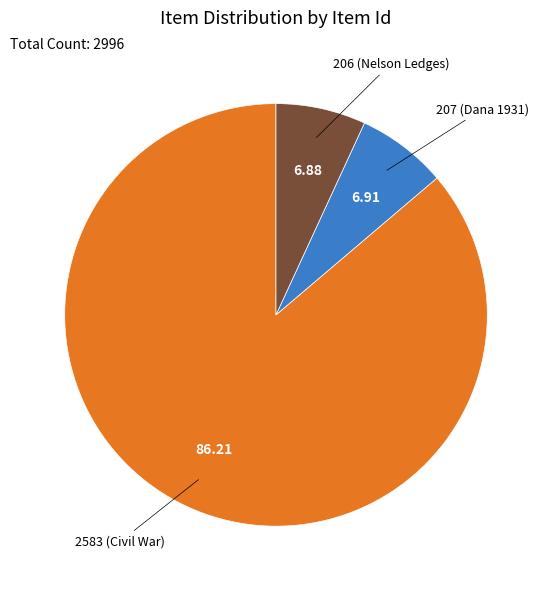

Do 206 (Nelson Ledges) and 2583 (Civil War) together represent more than half of the pie?

Yes